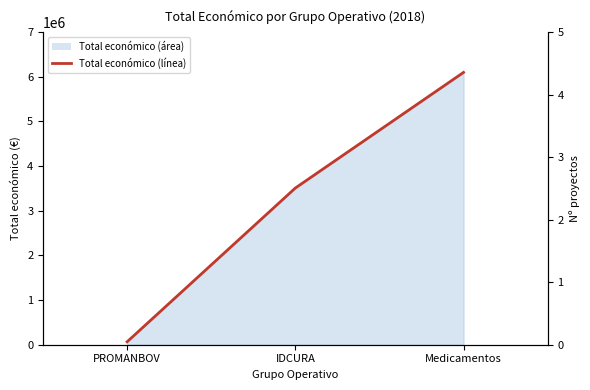

What is the sum of all values?

9671301